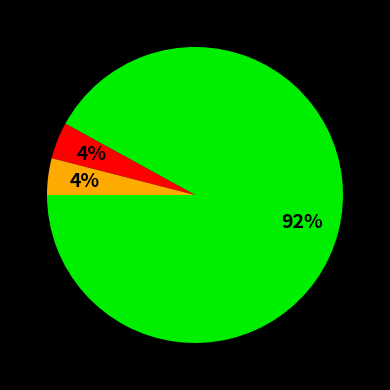

Does any single category account for the majority?

Yes